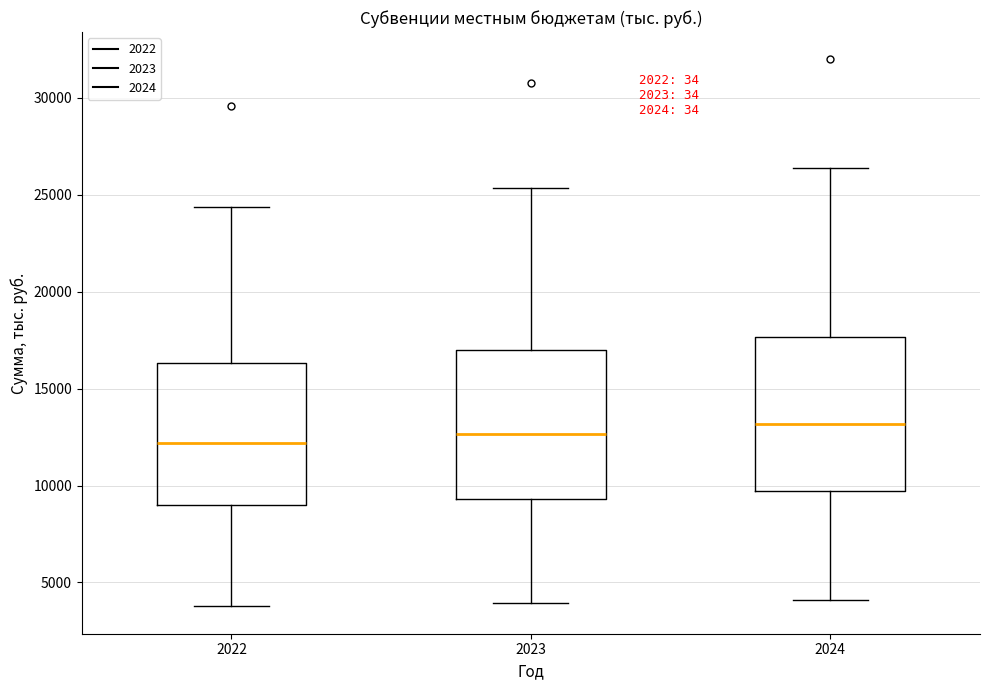

Reading left to right, transcribe this box plot: for each box, give where its median line is, the range the box spans, and where its two whiskers end, as read against the y-axis. The values are not printed on the chart, so give them approximately, as read against the axis.

2022: median 12000, box 9000 to 16500, whiskers 4000 to 24500
2023: median 12500, box 9500 to 17000, whiskers 4000 to 25500
2024: median 13000, box 9500 to 17500, whiskers 4000 to 26500